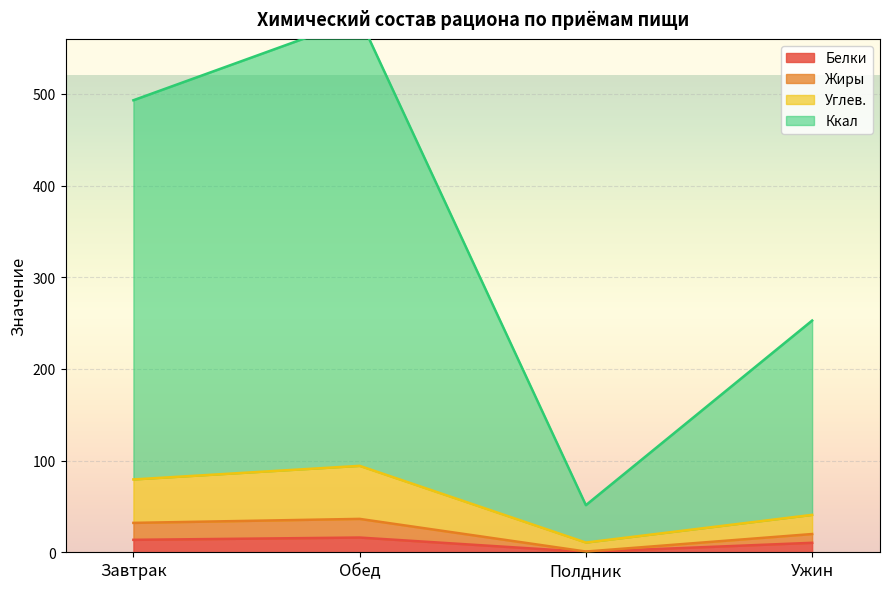

What is the greatest value displayed?

582.3